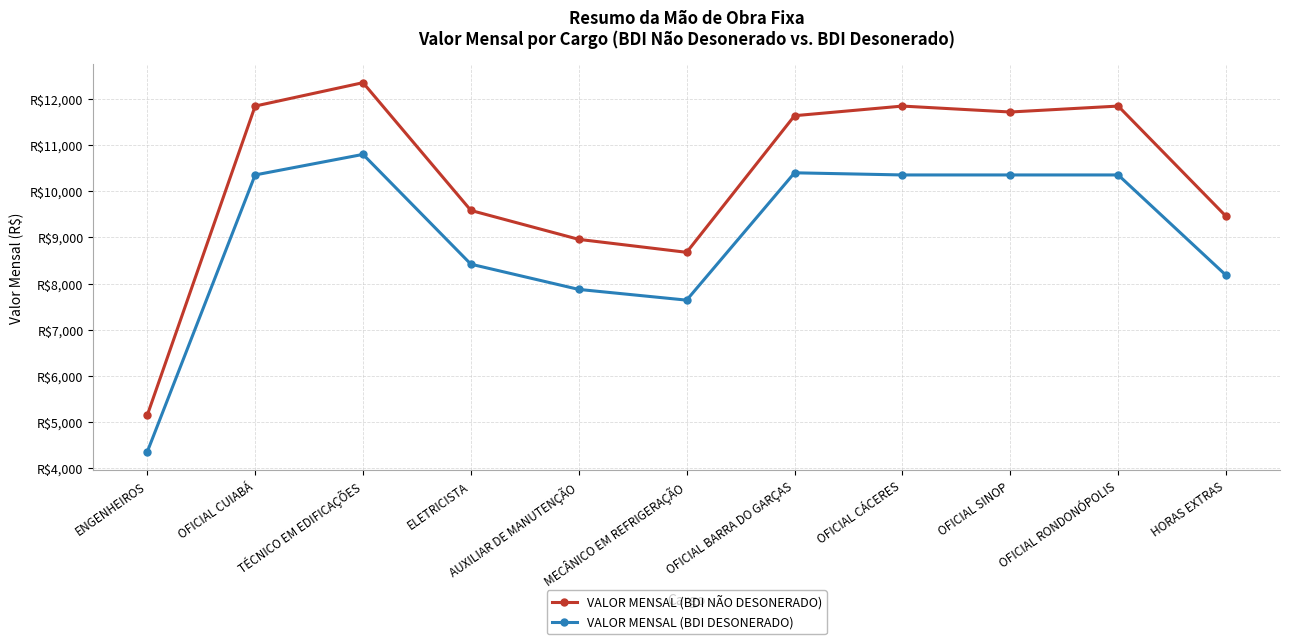

What is the label of the 5th point from the right?

OFICIAL BARRA DO GARÇAS